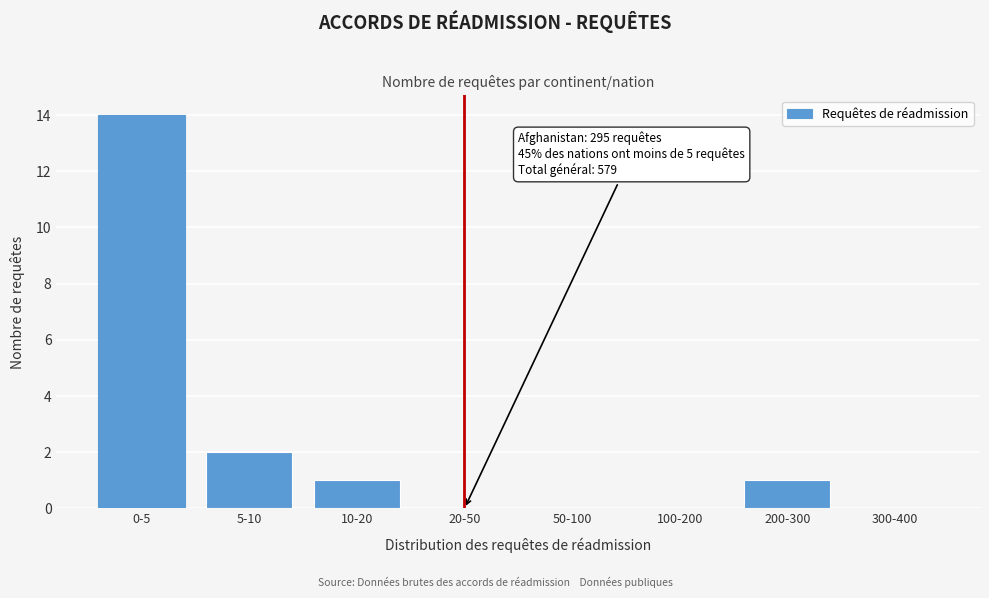

Reading right to left, transcribe all the data shown in this chart.

300-400=0	200-300=1	100-200=0	50-100=0	20-50=0	10-20=1	5-10=2	0-5=14